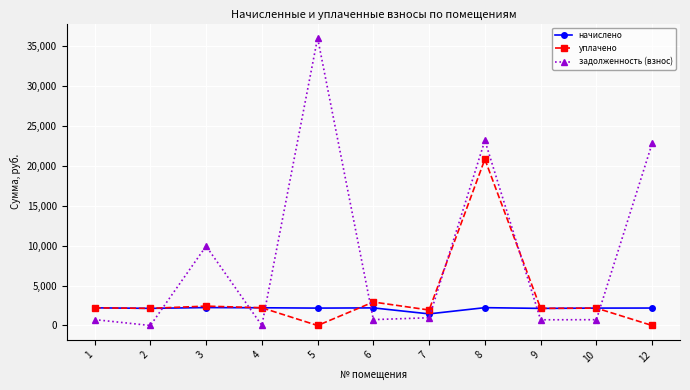

What is the average value of the начислено series?

2126.1